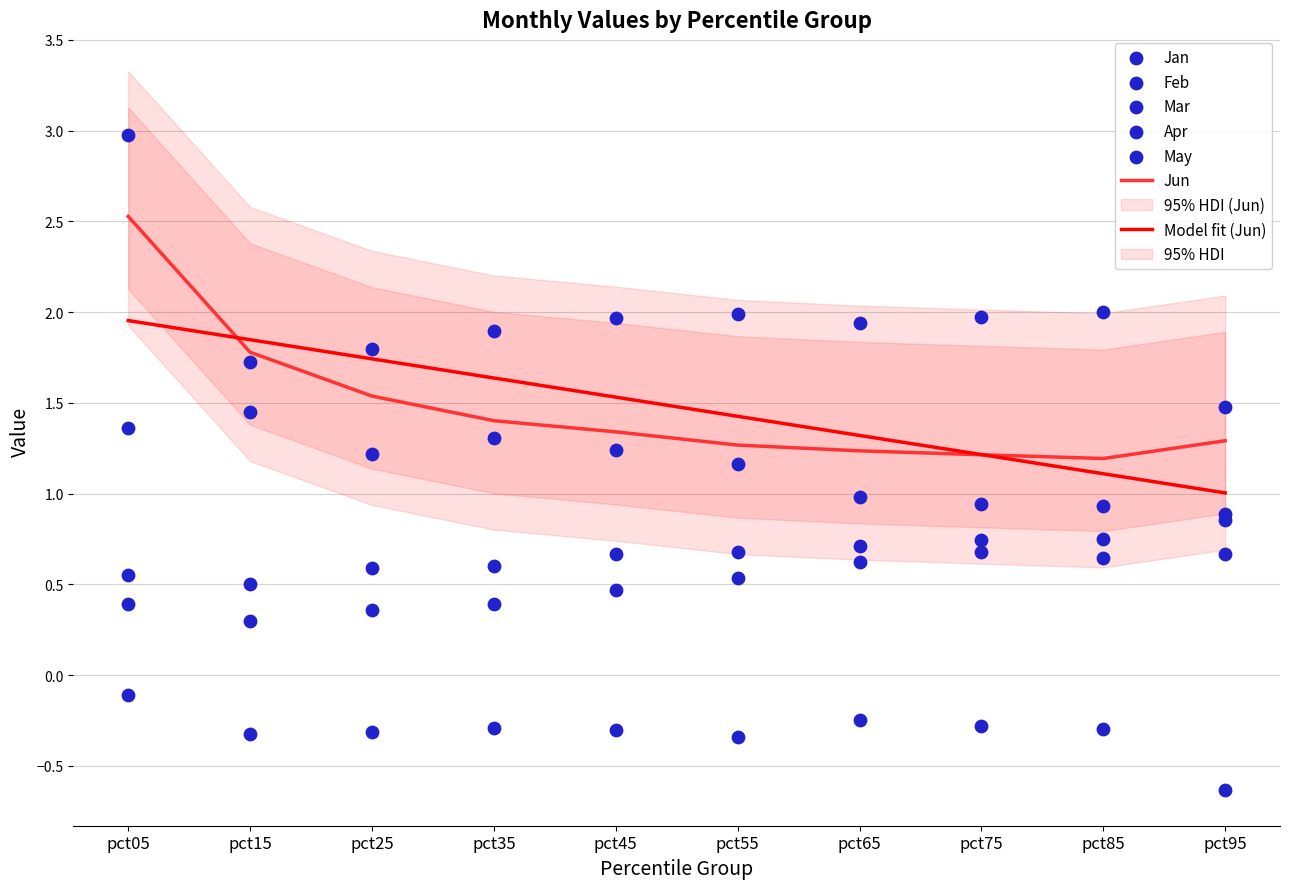

At how many categories does at least one series exceed 0?

10